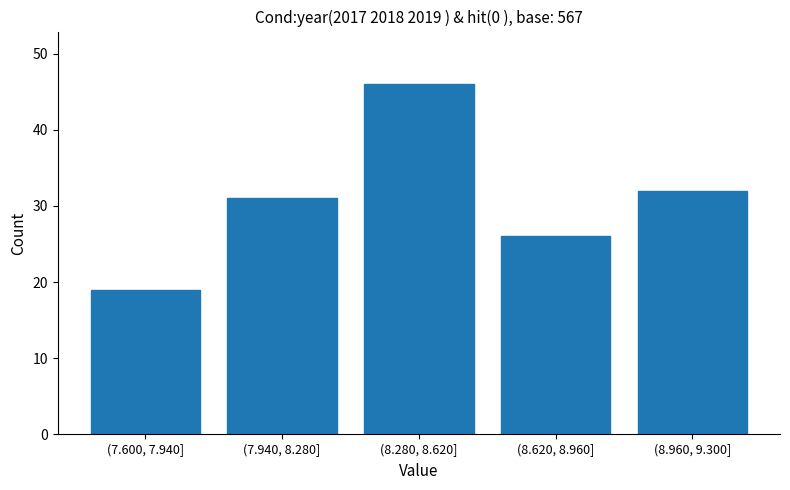

Reading right to left, transcribe all the data shown in this chart.

32	26	46	31	19